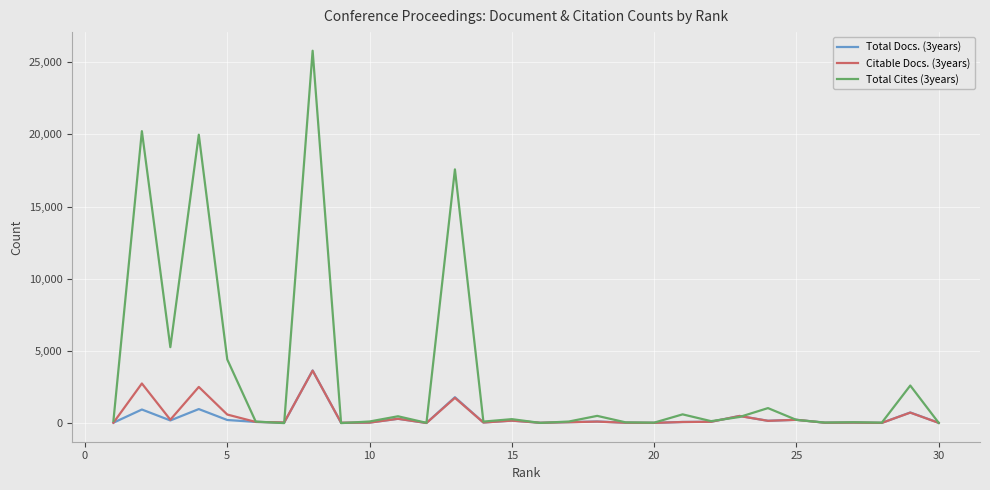

Which series has the largest total across all categories?

Total Cites (3years)